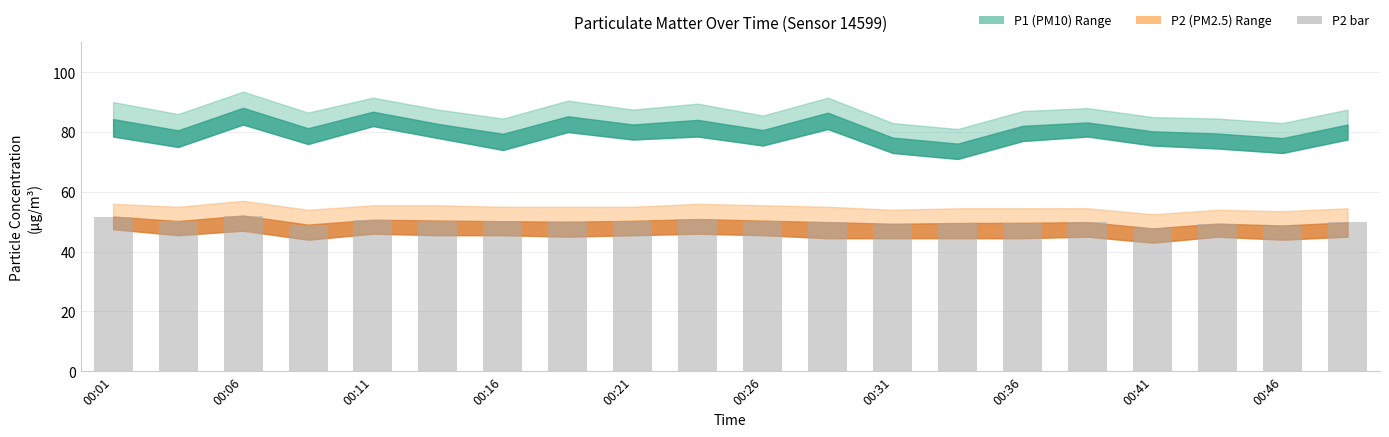

What is the value of the 10th bar from the left?

50.9